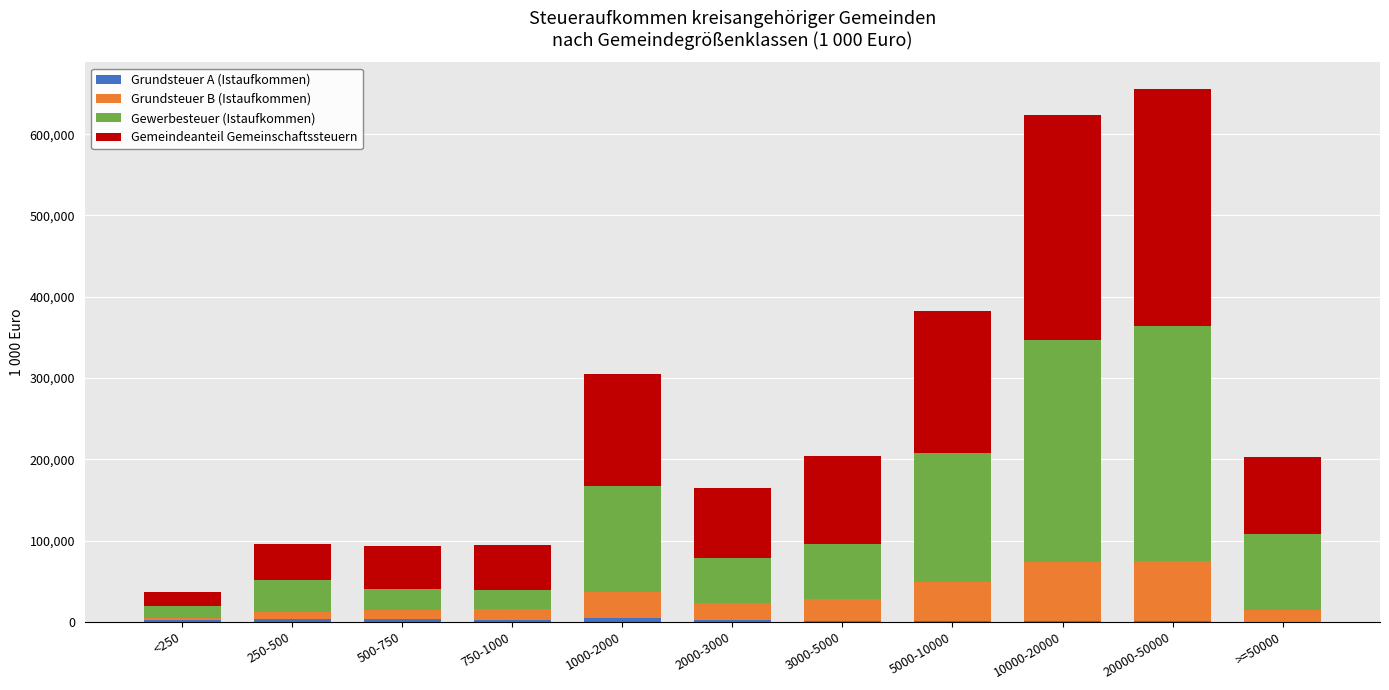

At which category is the sum across all series the highest?

20000-50000